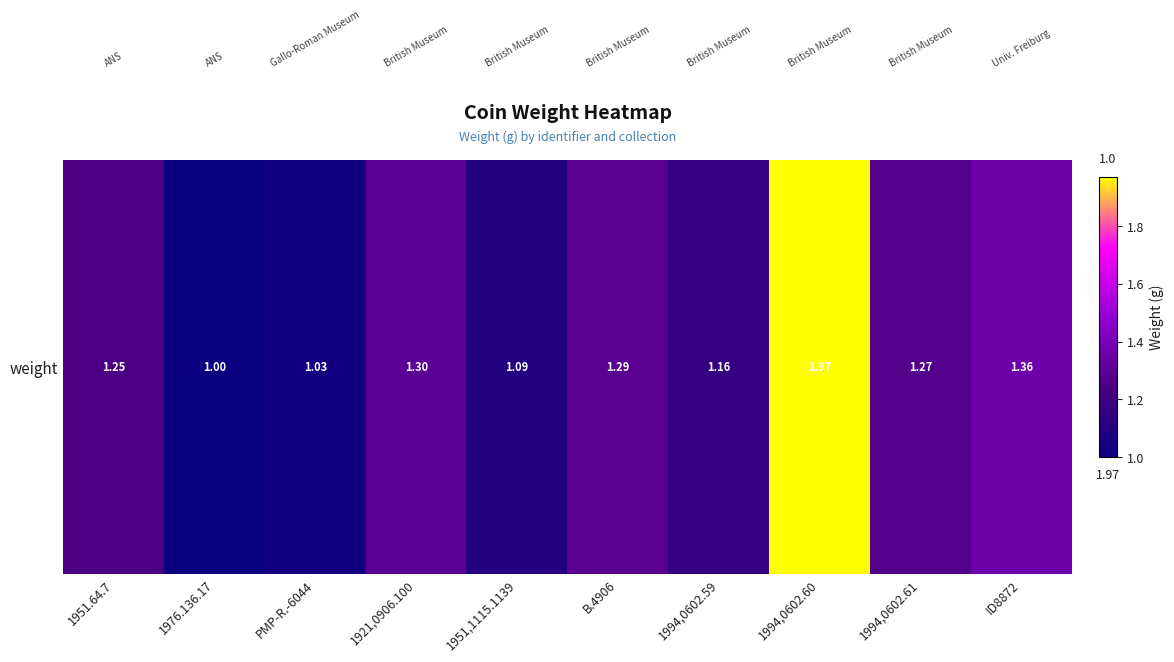

Rank the categories by value from highest to lowest.

1994,0602.60, ID8872, 1921,0906.100, B.4906, 1994,0602.61, 1951.64.7, 1994,0602.59, 1951,1115.1139, PMP-R.-6044, 1976.136.17